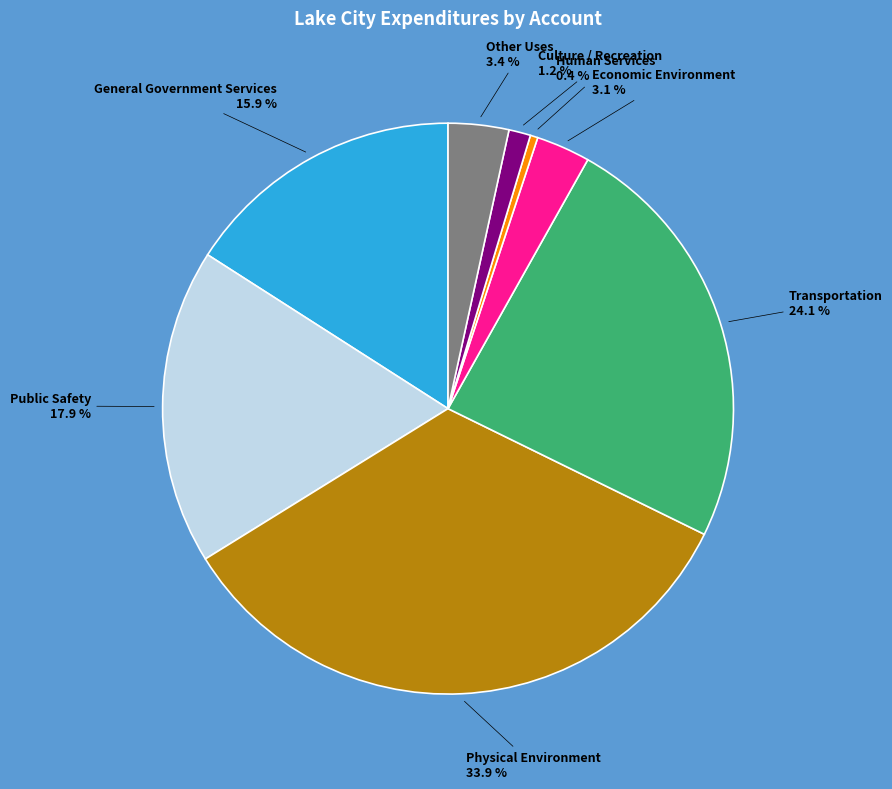

To the nearest percent, what is the difference between the General Government Services and Transportation slice percentages?

8%